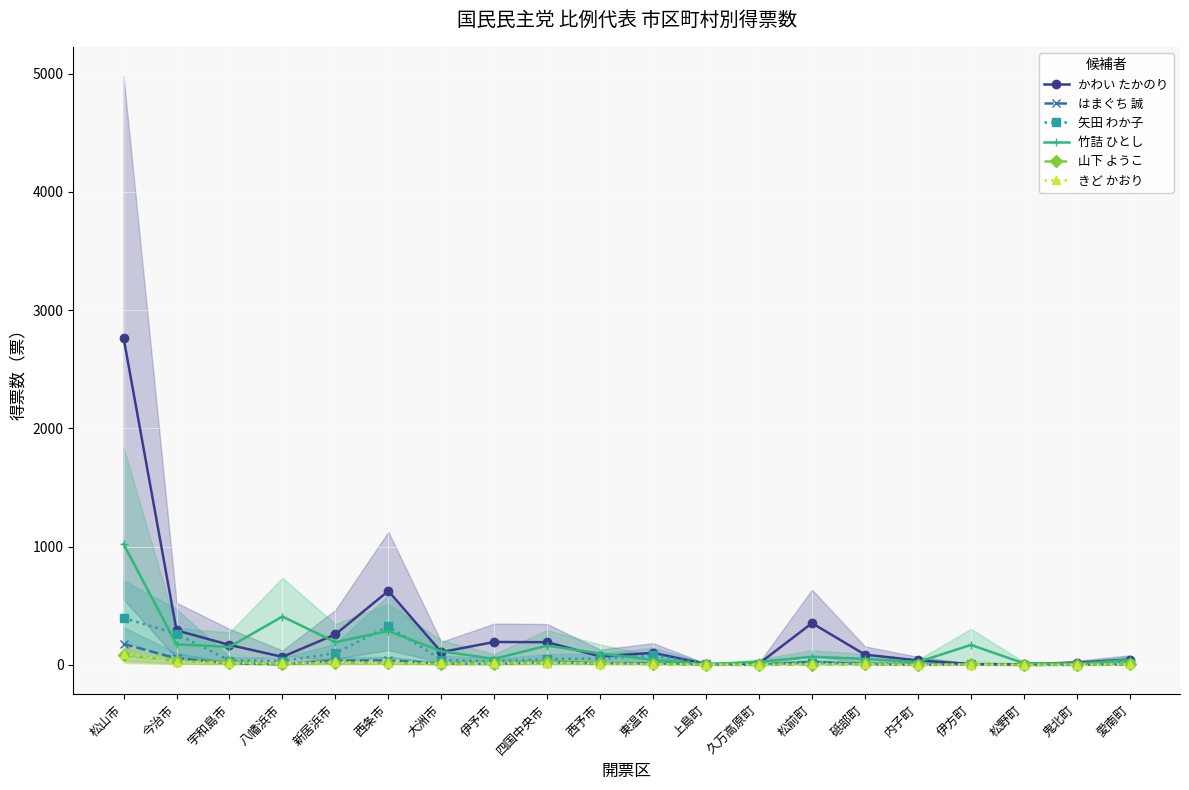

What are all the series names shown in the legend?

かわい たかのり, はまぐち 誠, 矢田 わか子, 竹詰 ひとし, 山下 ようこ, きど かおり